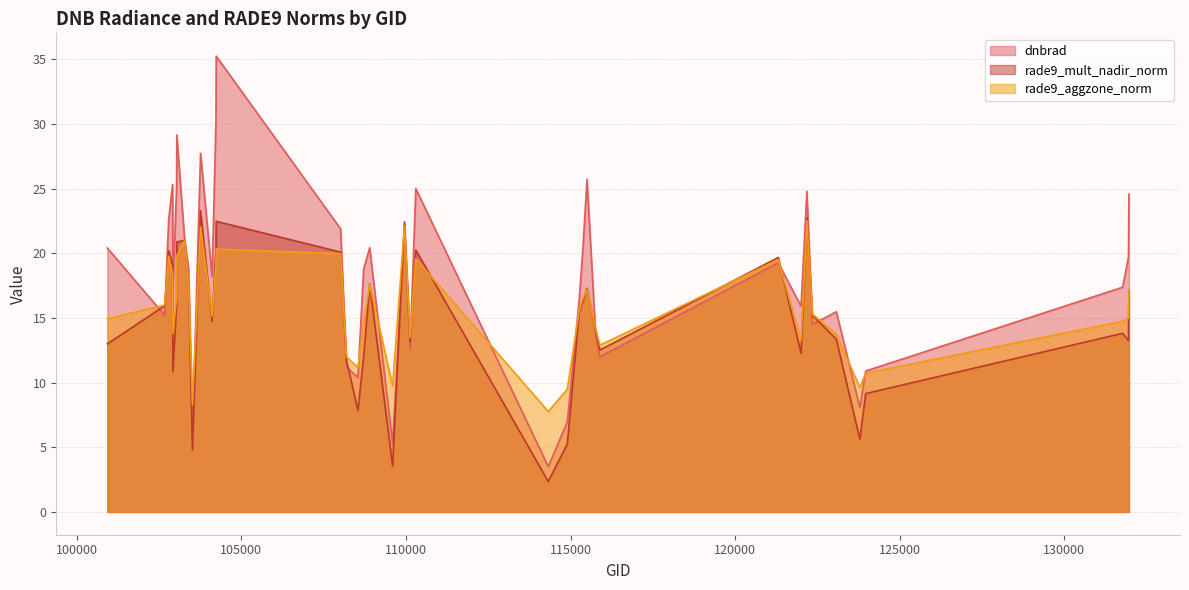

What is the lowest value of the dnbrad series?

3.5